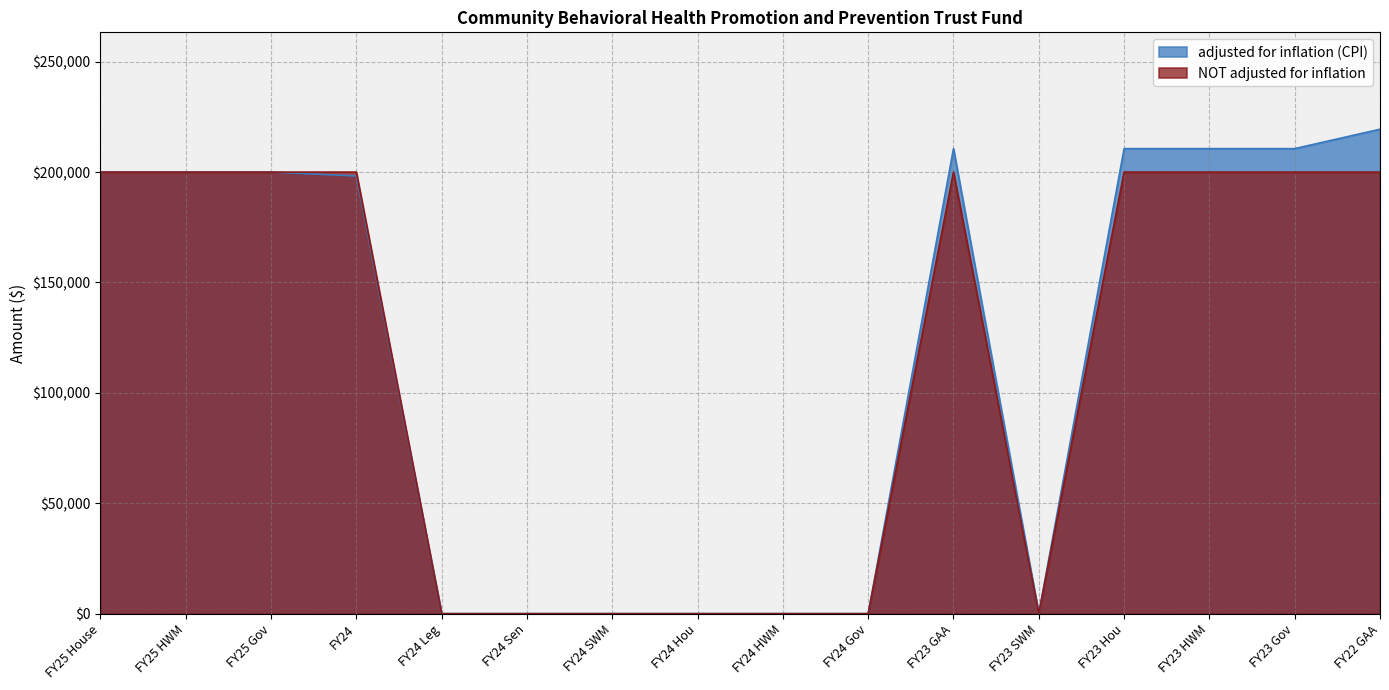

At which category is the sum across all series the highest?

FY22 GAA